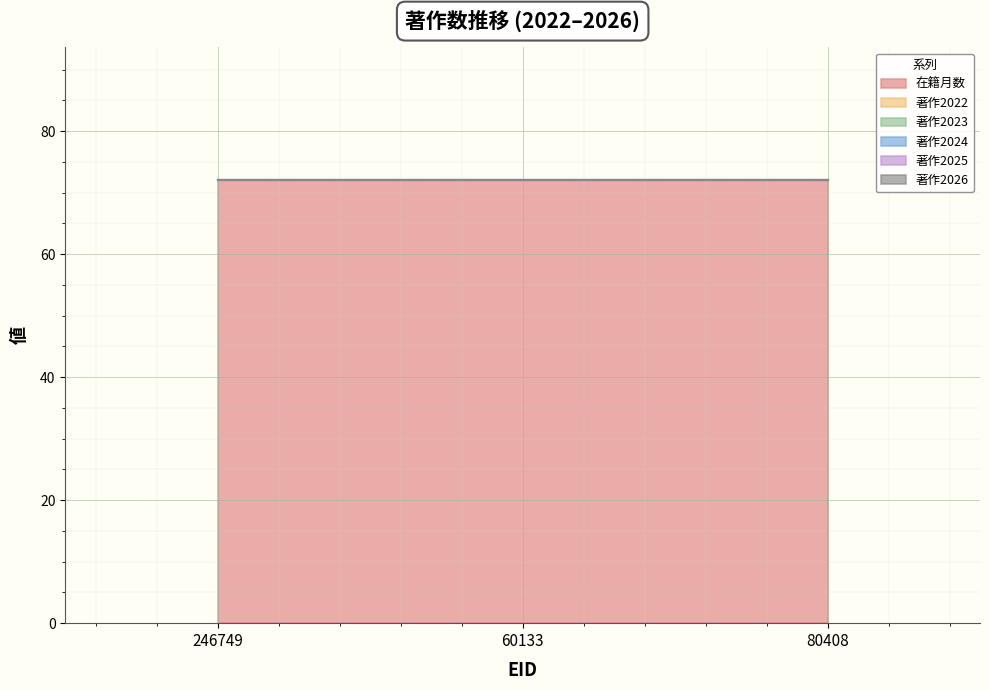

What is the label of the 2nd point from the left?

60133